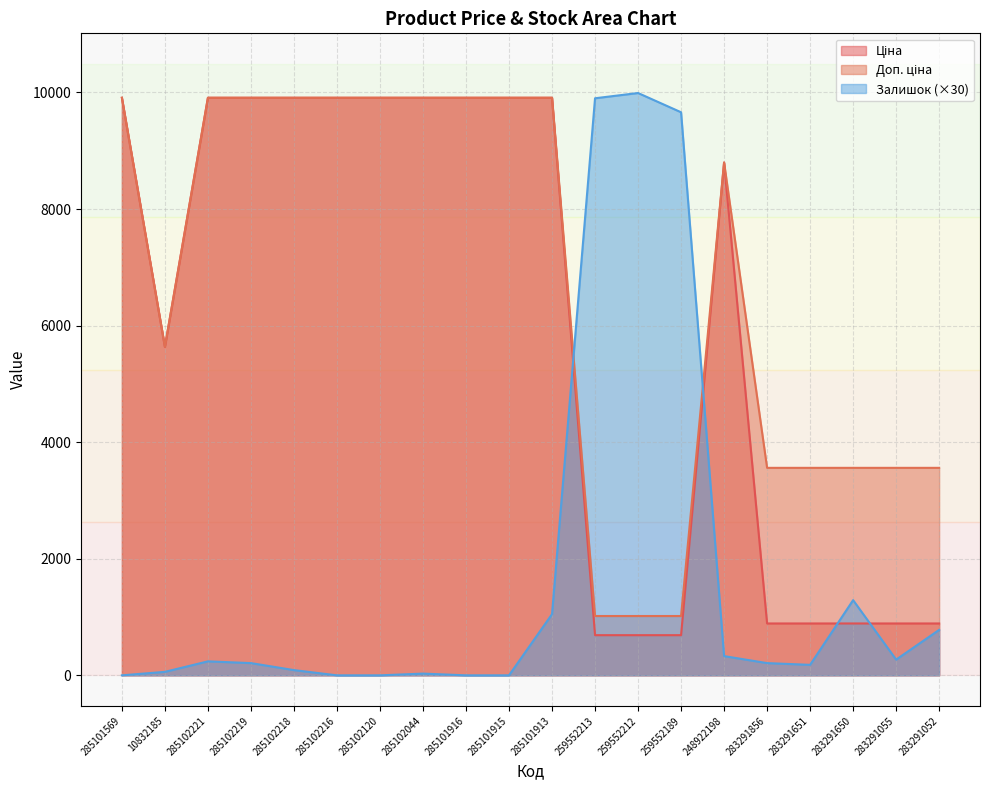

At how many categories does at least one series exceed 1913?

20